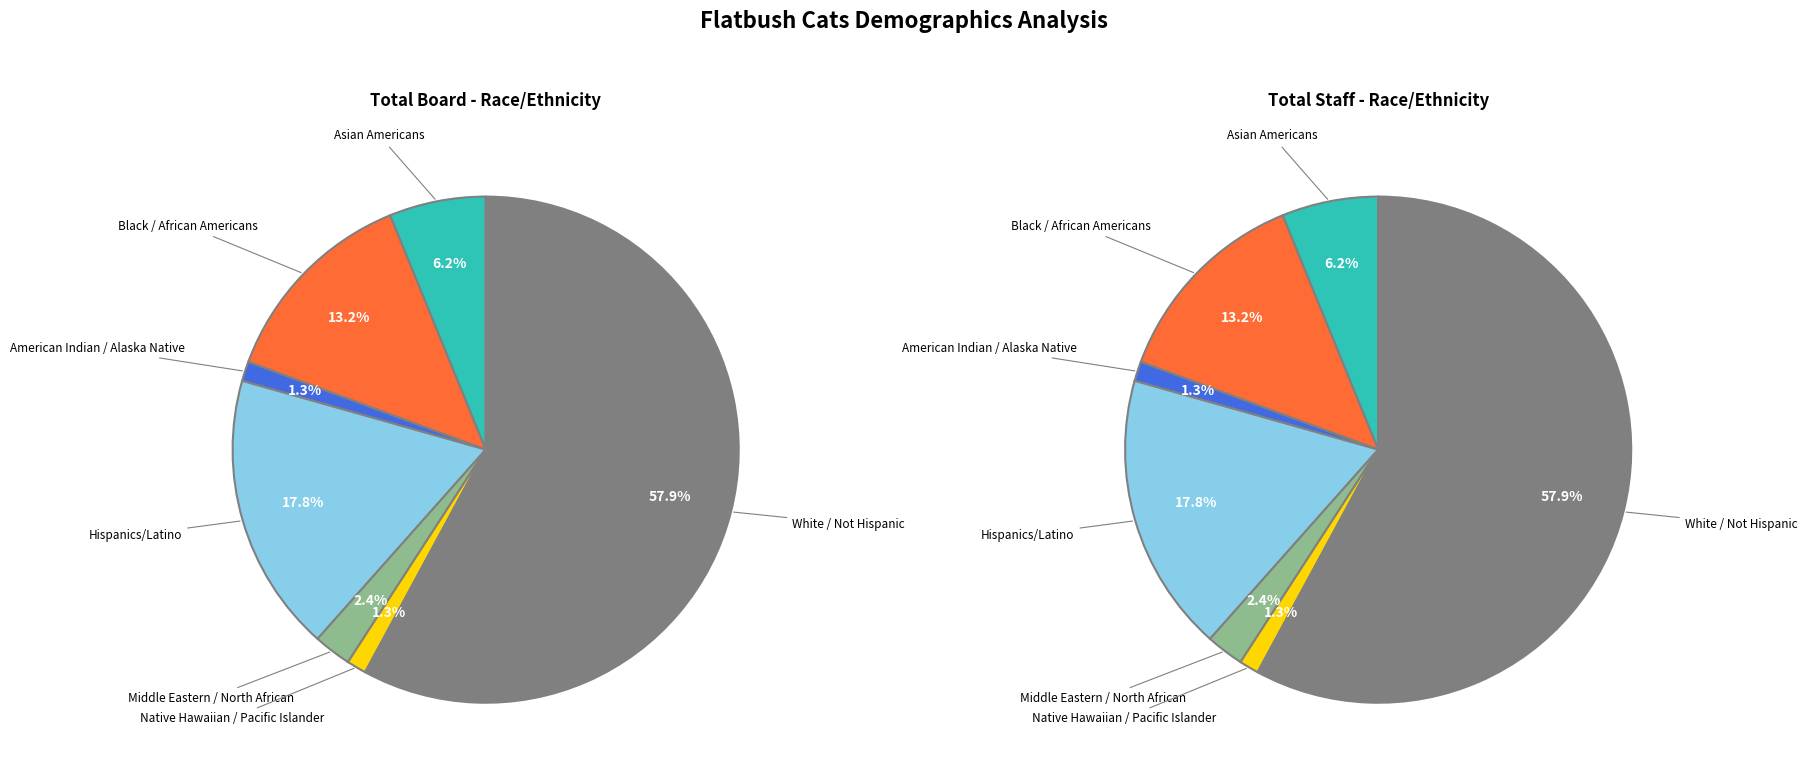

What is the majority slice?

White / Not Hispanic